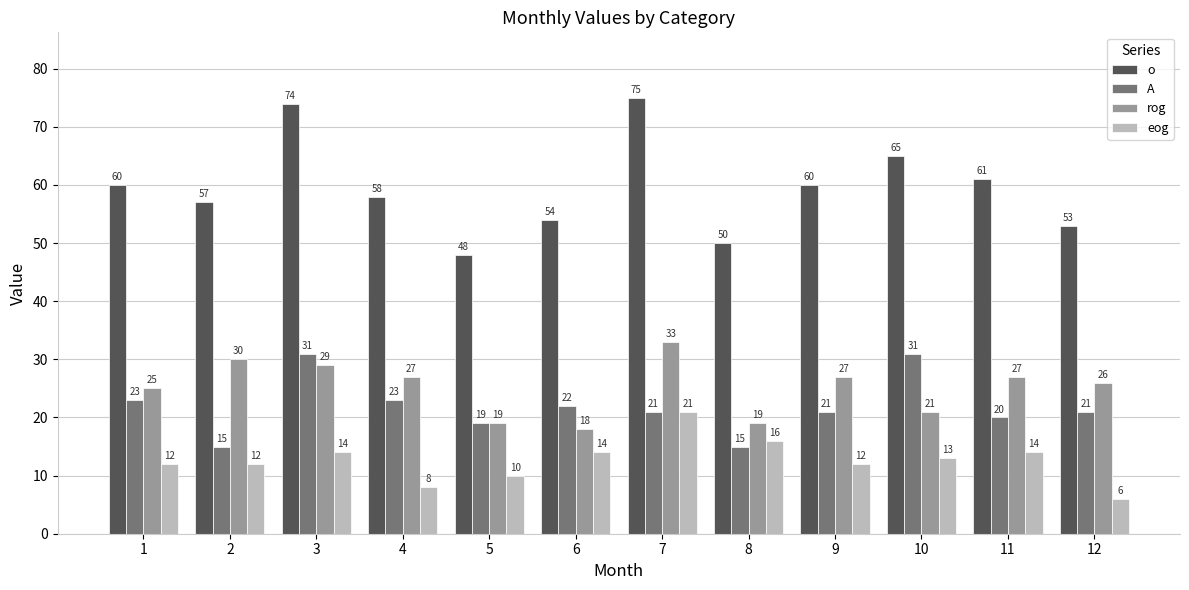

What is the sum of all rog values?

301